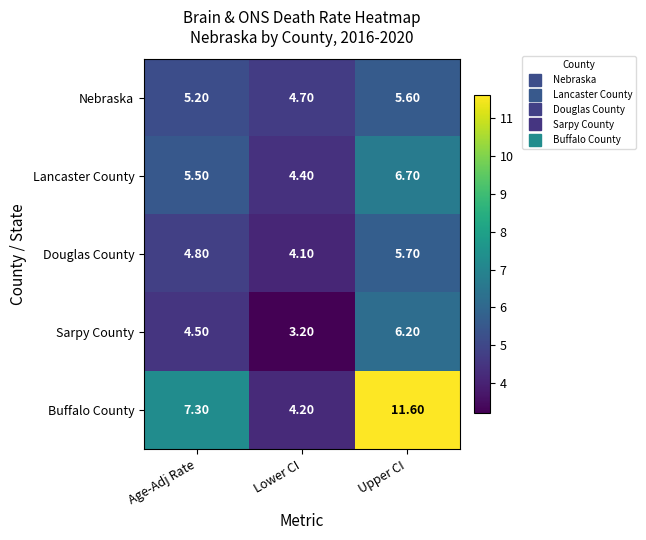

Rank the series at Upper CI from lowest to highest value.

Nebraska, Douglas County, Sarpy County, Lancaster County, Buffalo County